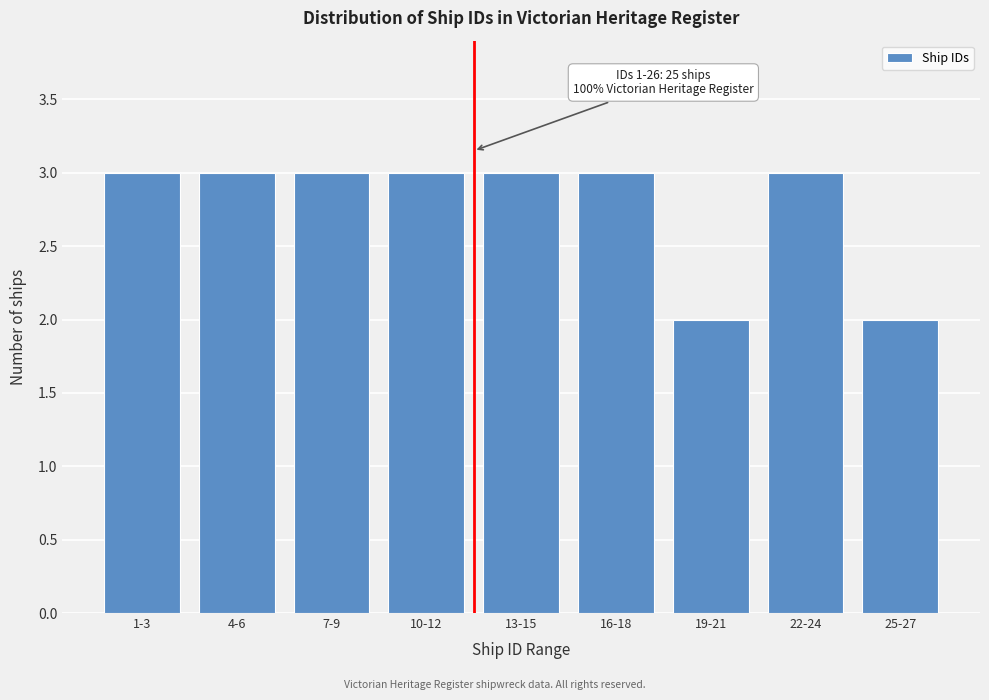

Reading right to left, extract all data points from this chart.

25-27=2	22-24=3	19-21=2	16-18=3	13-15=3	10-12=3	7-9=3	4-6=3	1-3=3